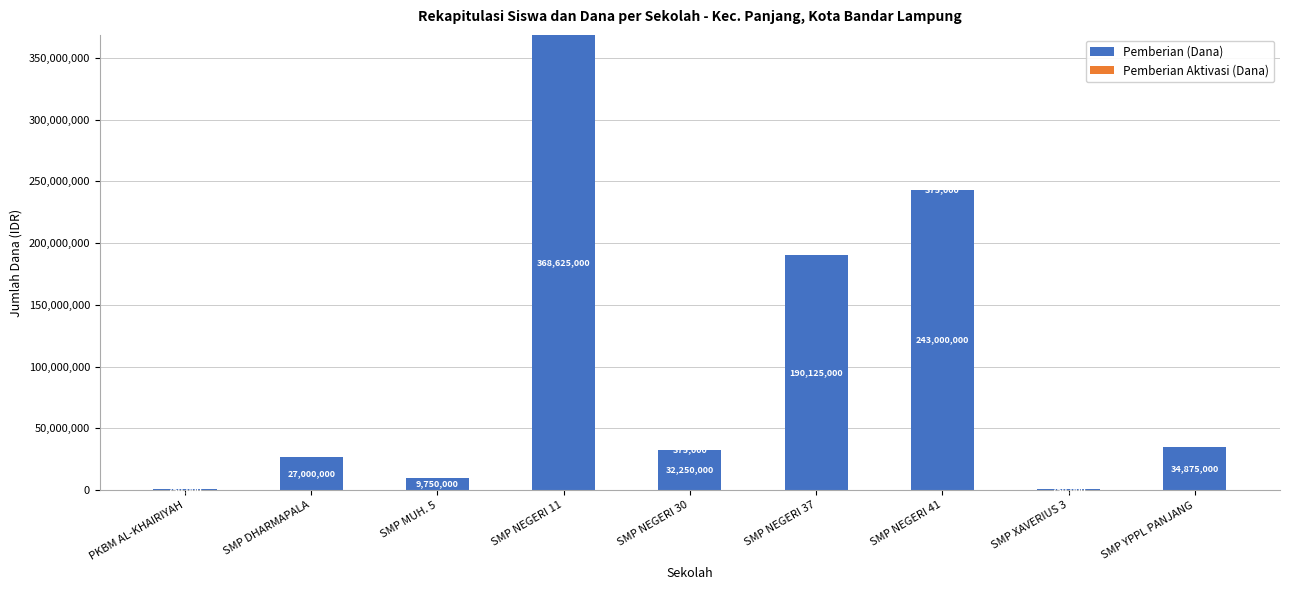

At which label does Pemberian (Dana) reach its peak?

SMP NEGERI 11